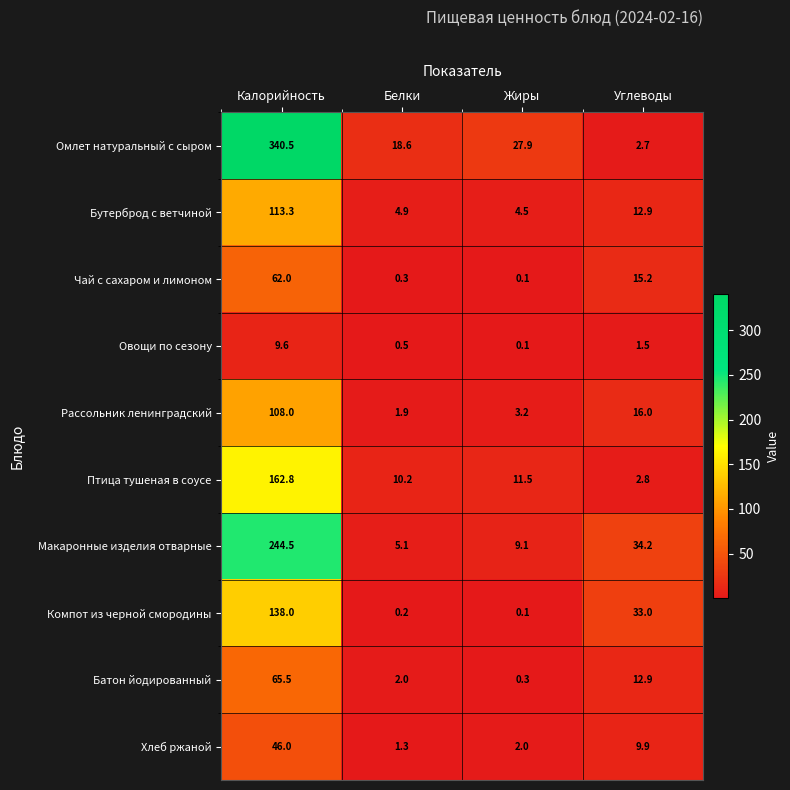

Which category has the lowest value across all series?

Жиры